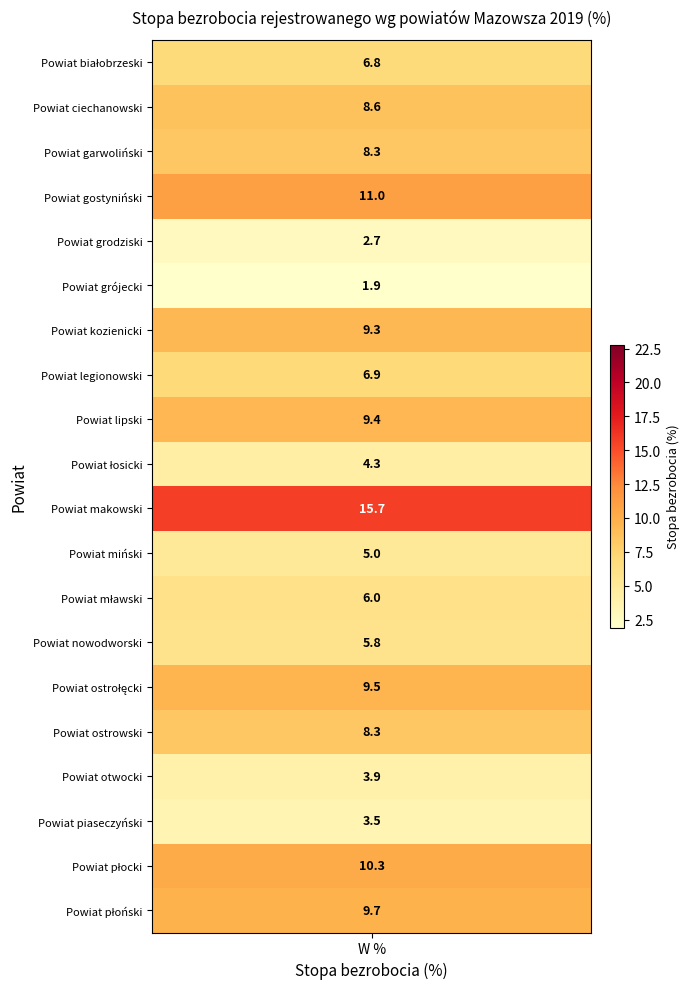

Rank the categories by value from lowest to highest.

Powiat grójecki, Powiat grodziski, Powiat piaseczyński, Powiat otwocki, Powiat łosicki, Powiat miński, Powiat nowodworski, Powiat mławski, Powiat białobrzeski, Powiat legionowski, Powiat garwoliński, Powiat ostrowski, Powiat ciechanowski, Powiat kozienicki, Powiat lipski, Powiat ostrołęcki, Powiat płoński, Powiat płocki, Powiat gostyniński, Powiat makowski